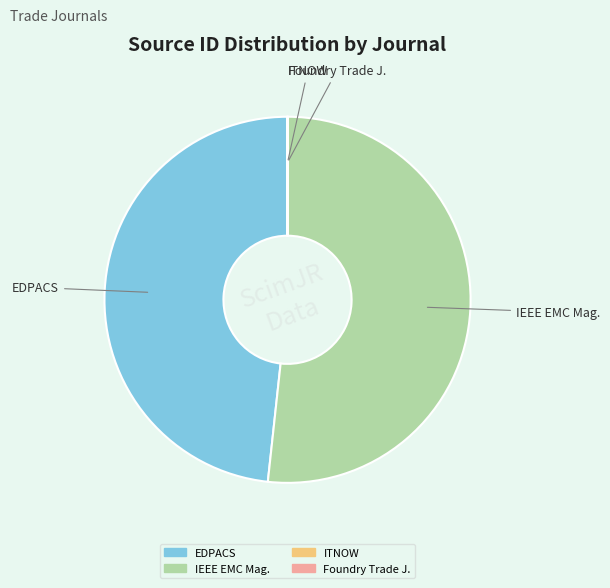

Is there a majority slice in this chart?

Yes